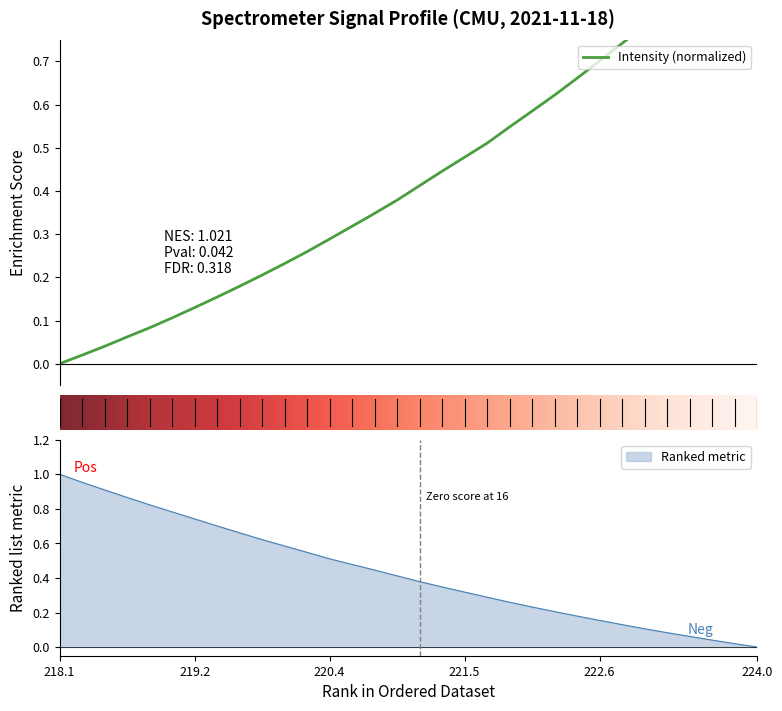

Is it true that Ranked metric equals 0.3 at 222.6?

False